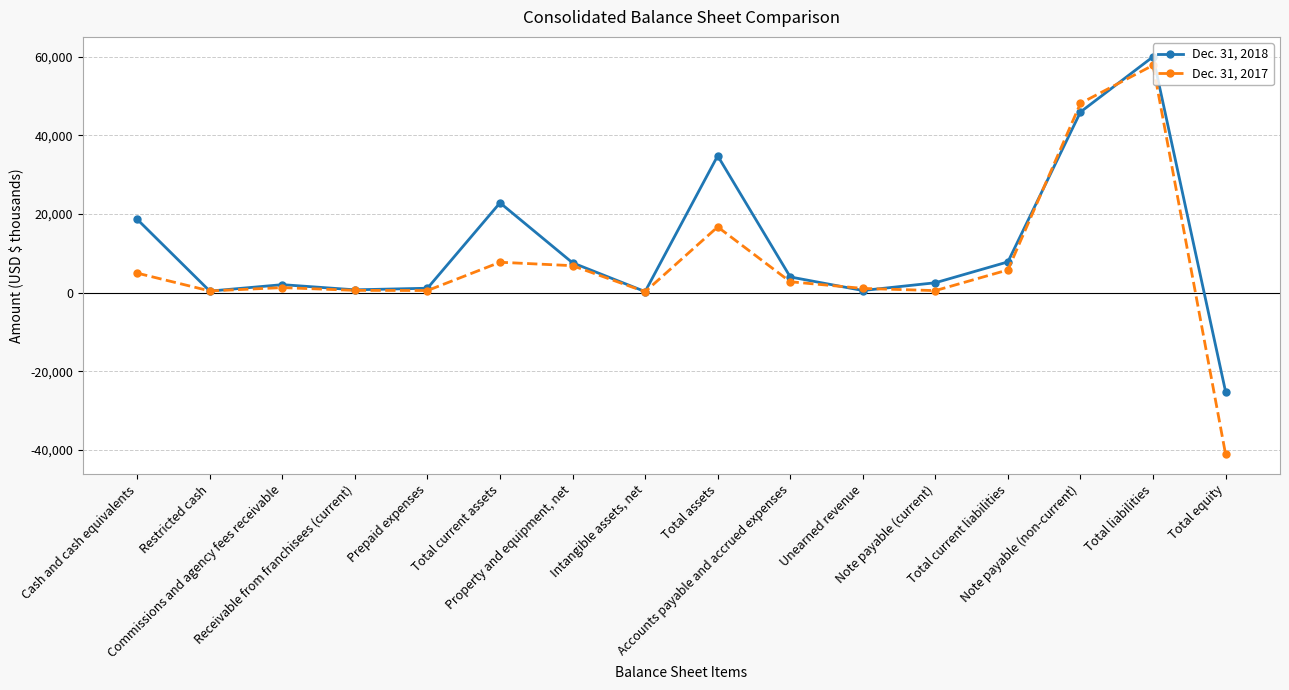

In Dec. 31, 2018, how many points are higher than both neighbors (excluding endpoints)?

4